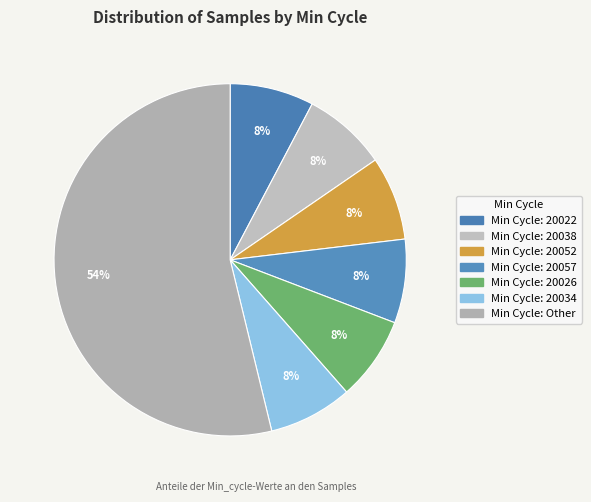

Count the number of slices in the pie.

7